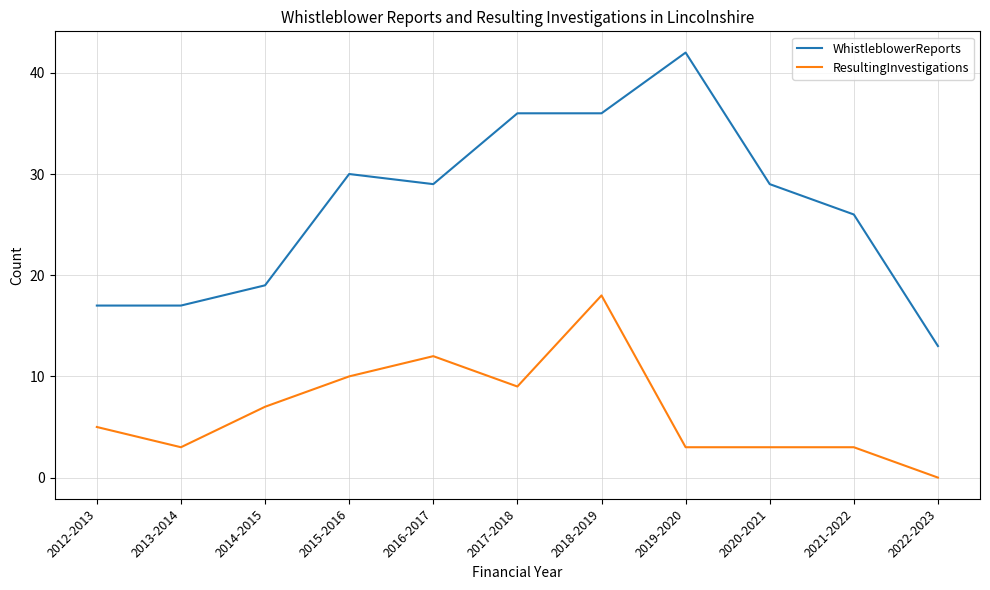

Which series has the largest range (max minus min)?

WhistleblowerReports